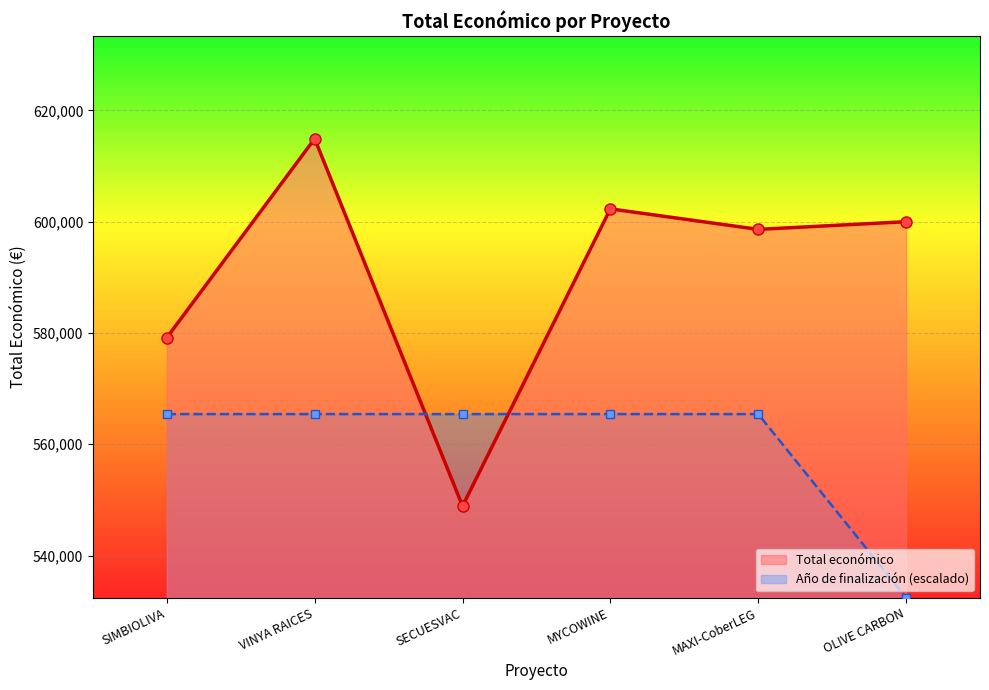

What is the average value?

590640.7